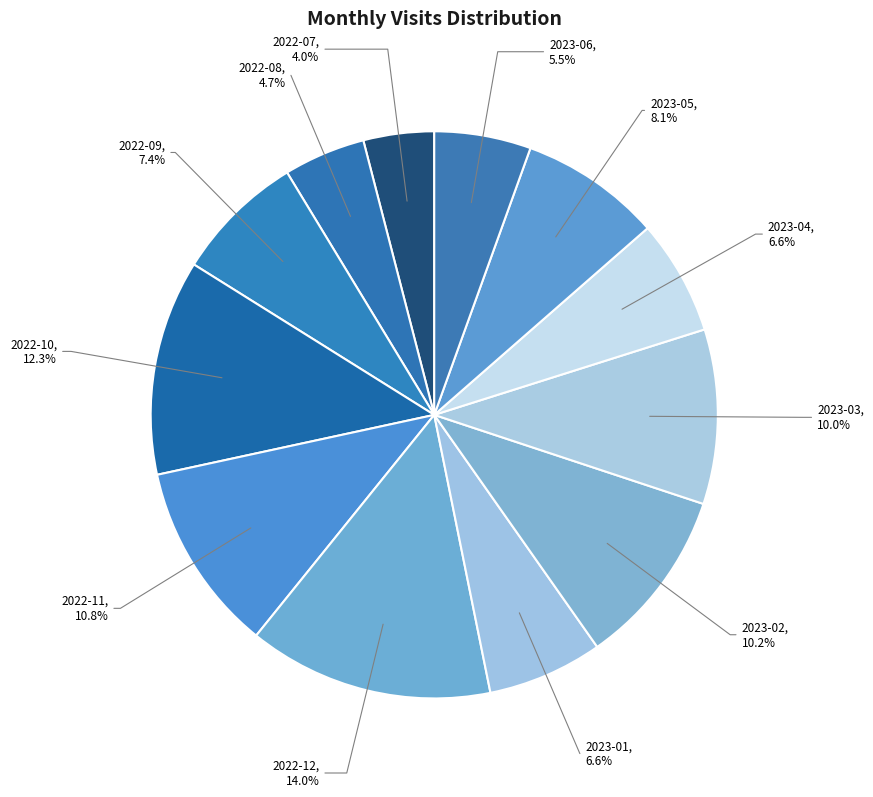

How many slices are in this pie chart?

12